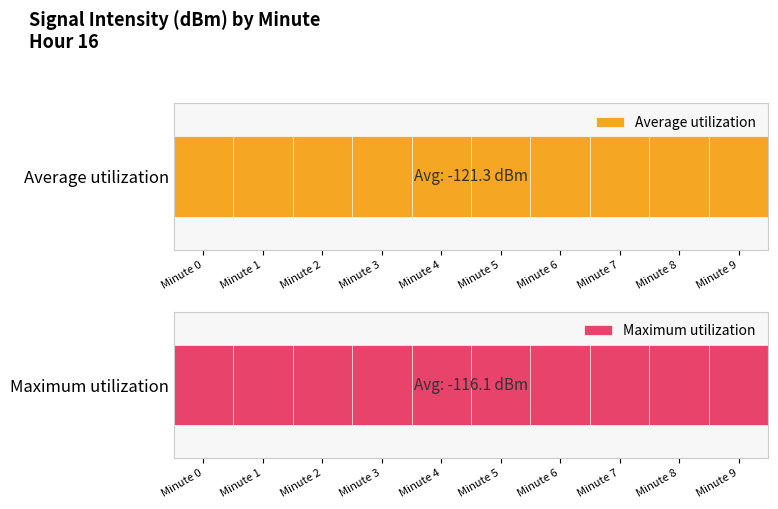

Which series has the widest spread of values?

Average utilization